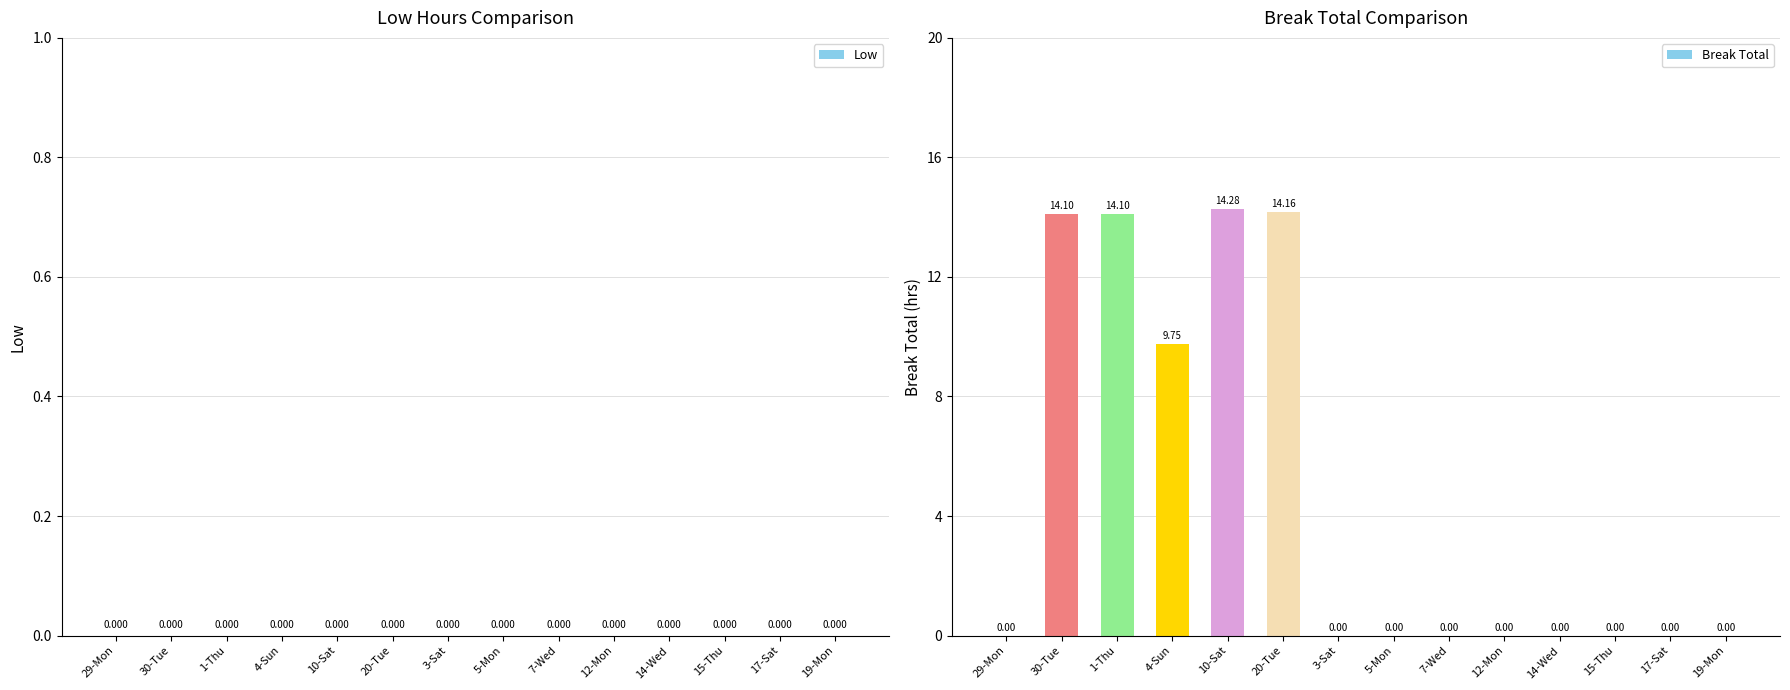

What is the sum of the values at 4-Sun and 1-Thu?

23.9